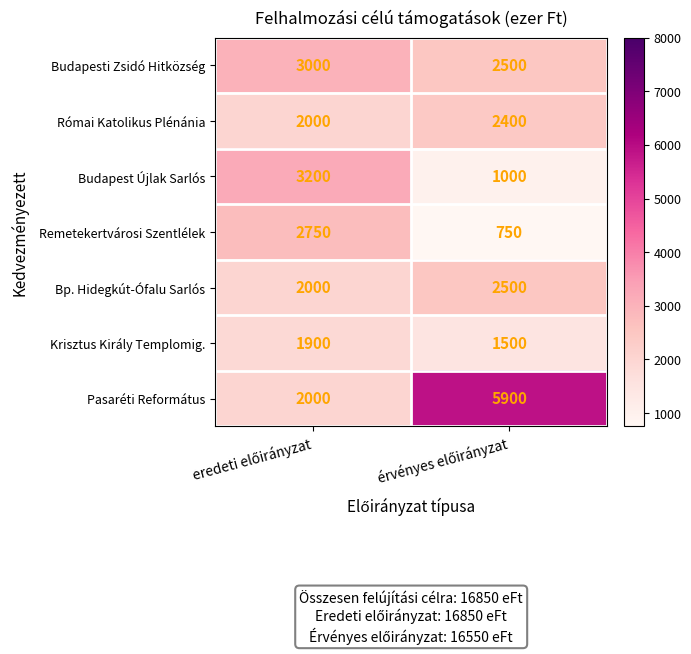

What is the average value of the Krisztus Király Templomig. series?

1700